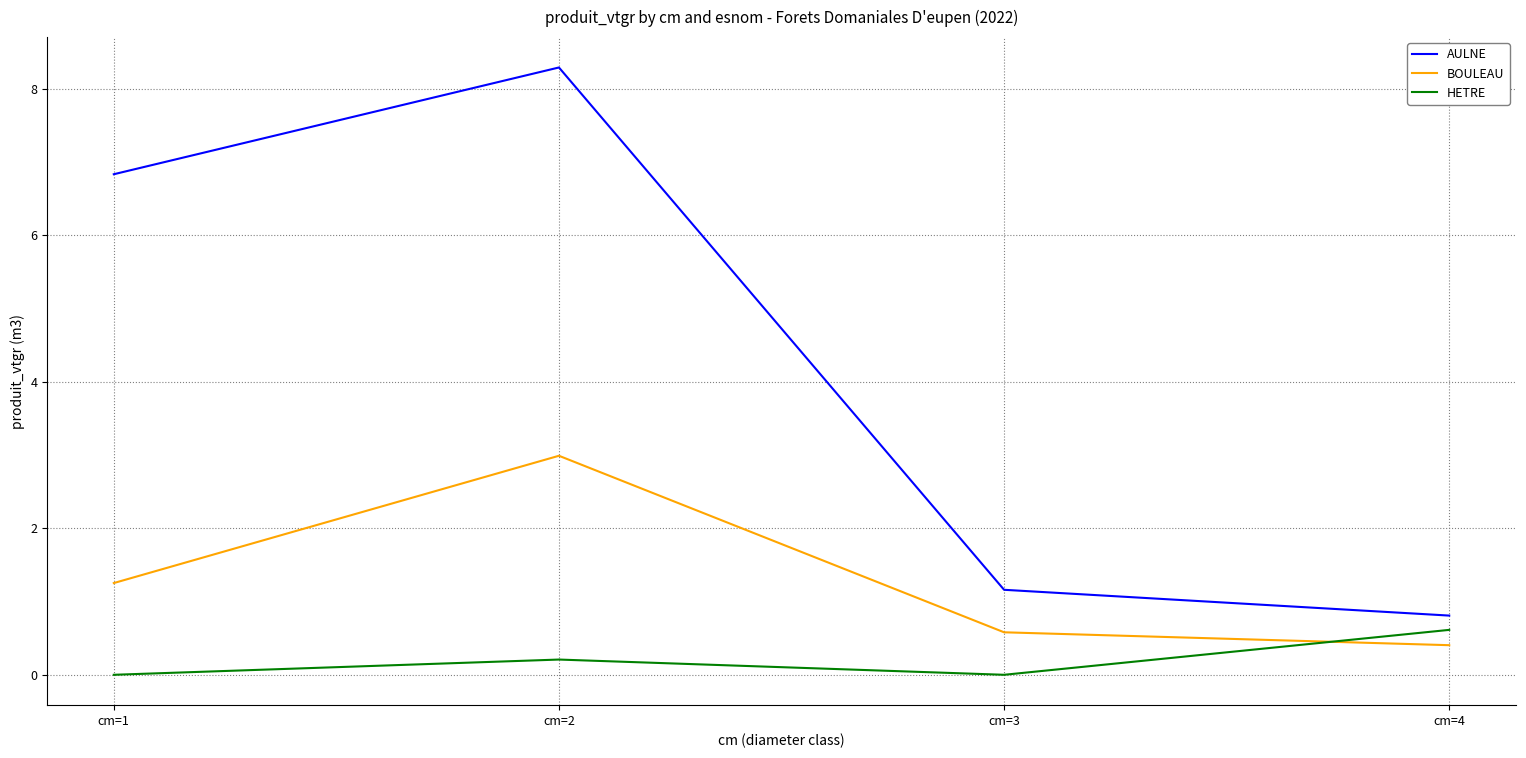

Does the chart display data point markers on the line(s)?

No